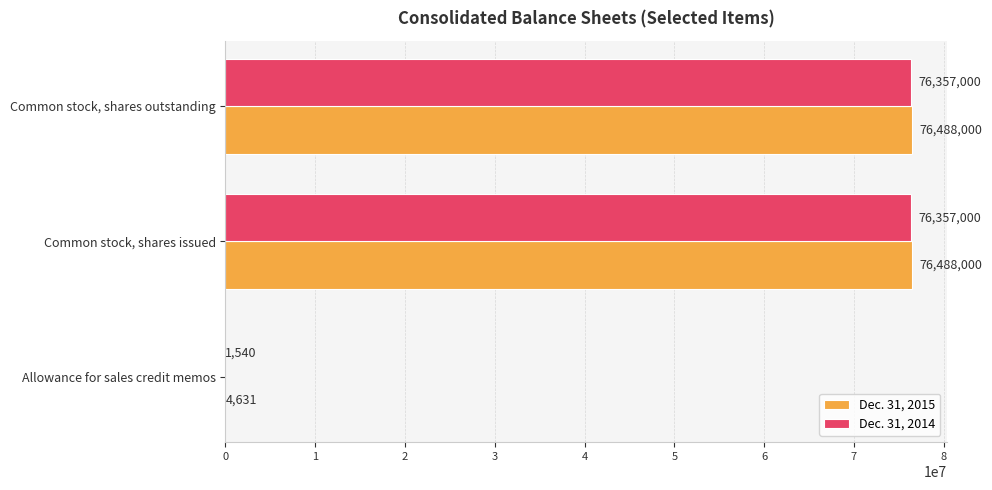

The Dec. 31, 2015 series shows 76488000 at Common stock, shares issued. True or false?

True